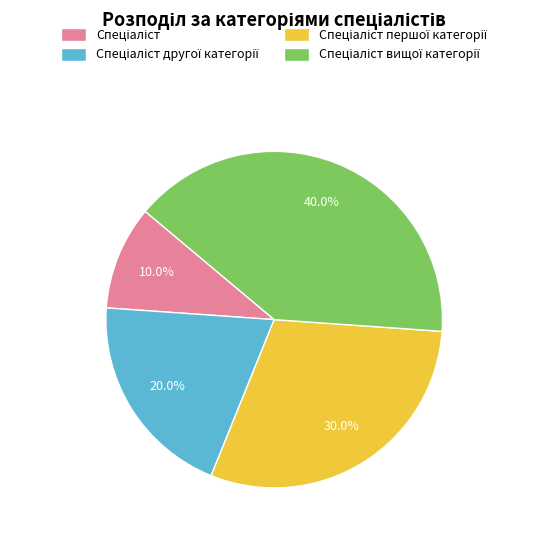

Count the number of slices in the pie.

4